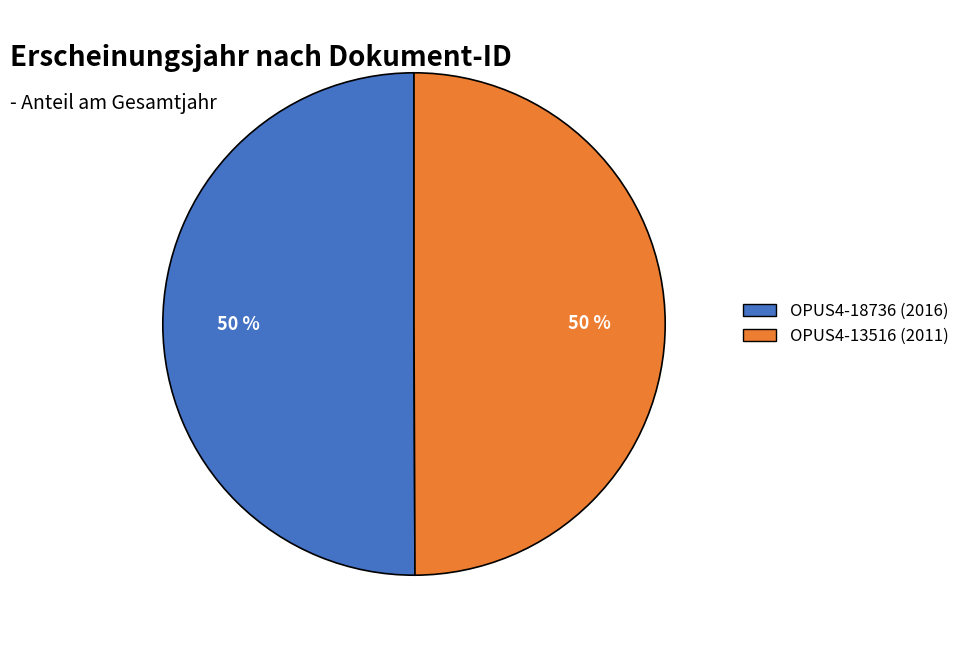

Count the number of slices in the pie.

2